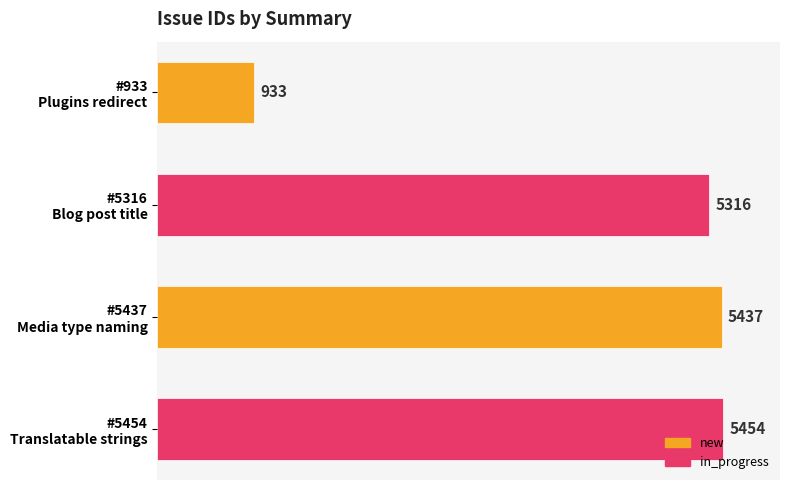

Are the bars grouped side by side (vs. stacked)?

No